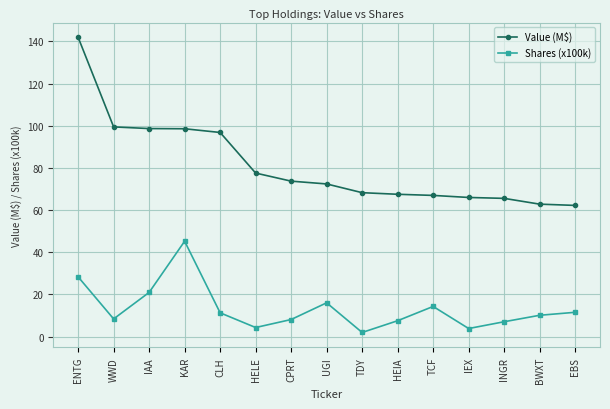

What is the difference between the highest and lowest values at WWD?

91.1